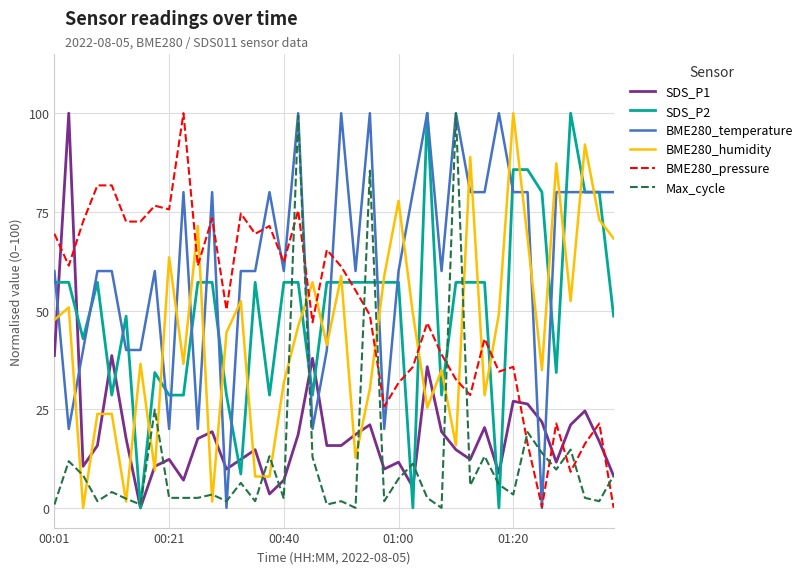

Which series has the largest total across all categories?

BME280_temperature